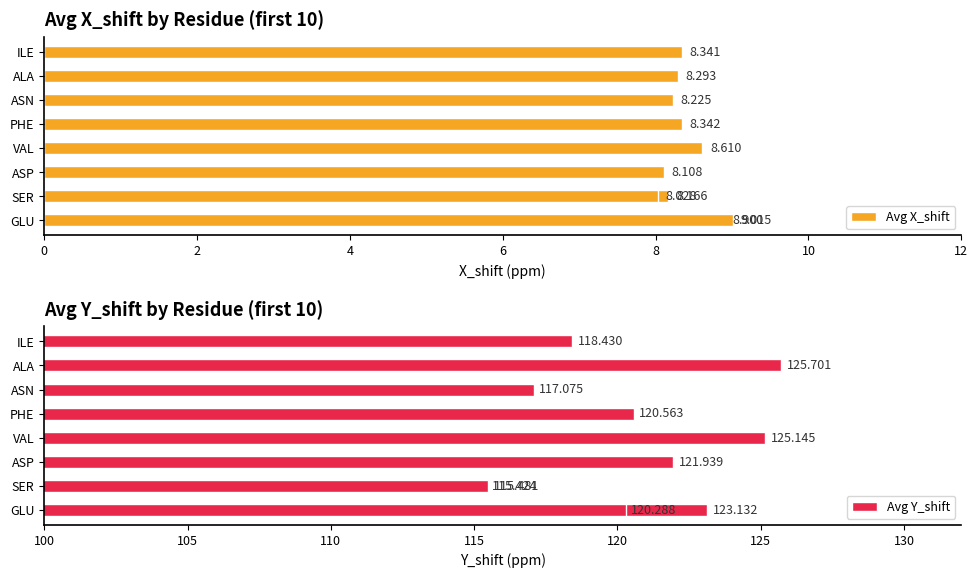

How many bars are there in each group?

2